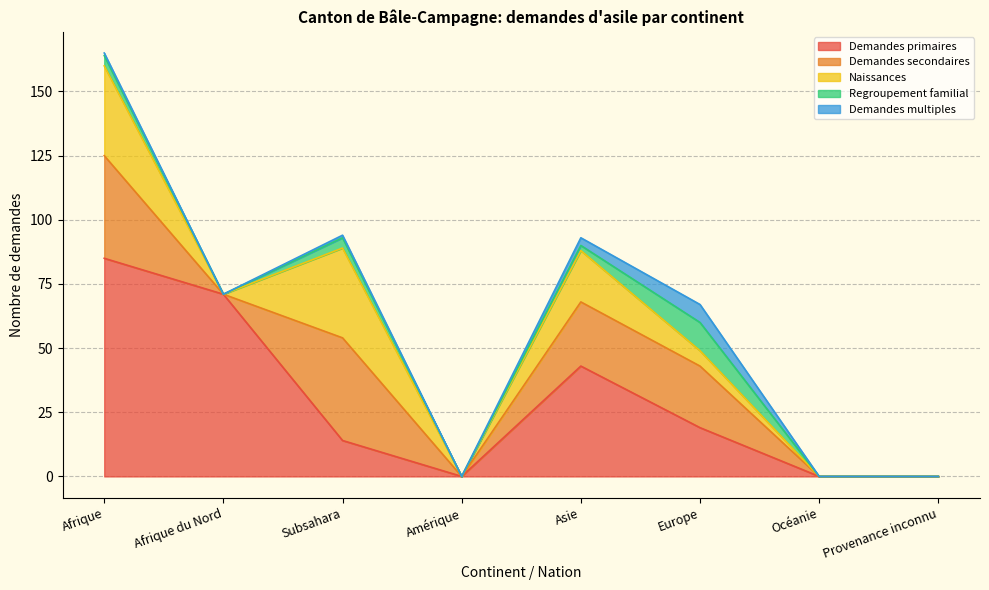

In Naissances, how many points are lower than both neighbors (excluding endpoints)?

2